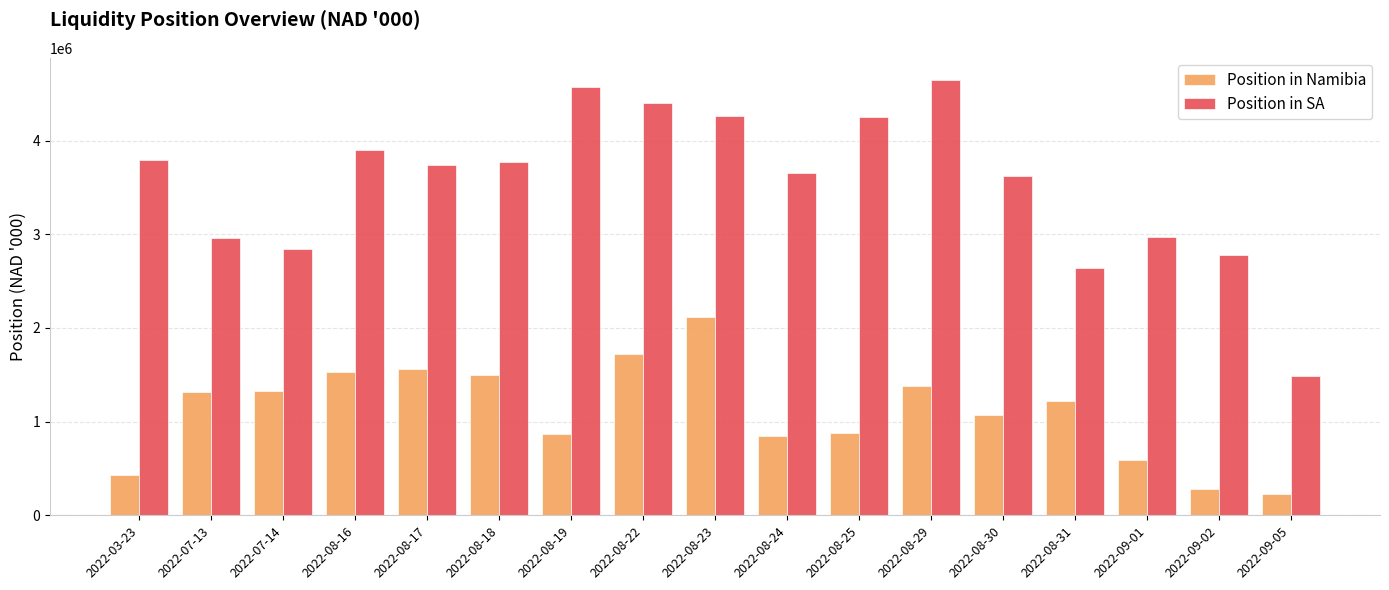

The value of Position in Namibia at 2022-08-31 is 1681337.6. True or false?

False